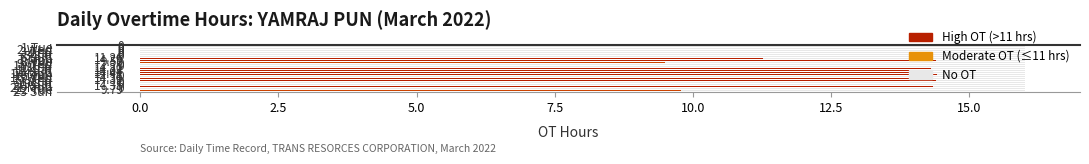

What is the sum of all values?

145.1